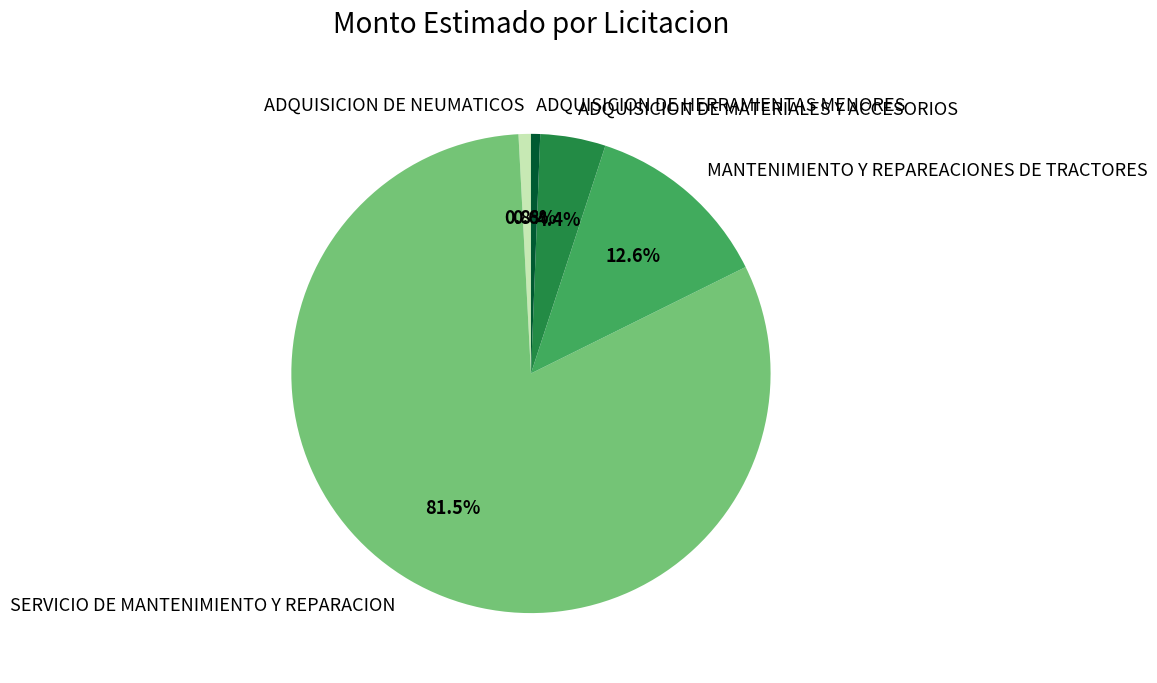

Which category has the biggest portion of the pie?

SERVICIO DE MANTENIMIENTO Y REPARACION